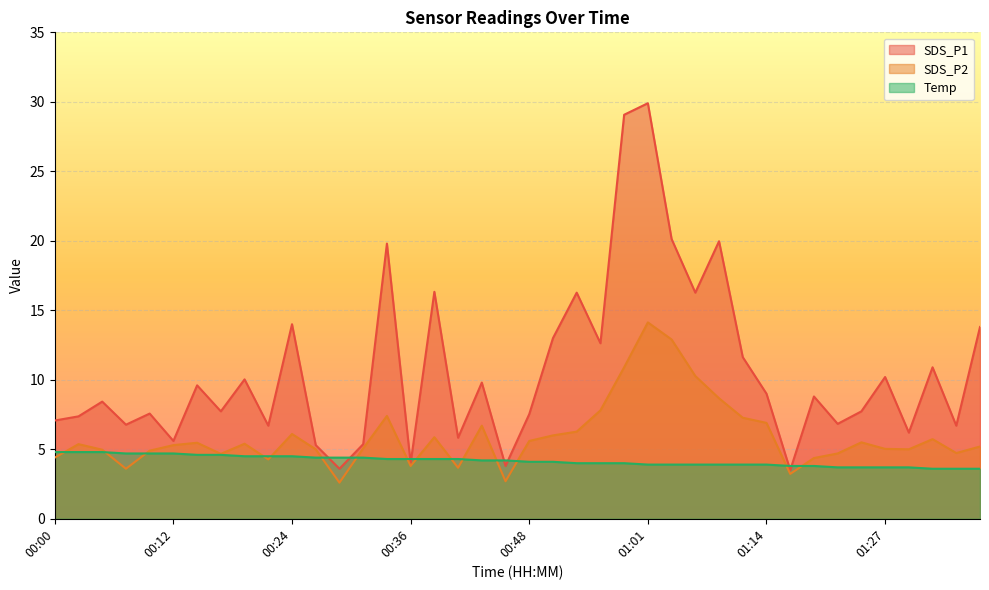

What is the difference between the highest and lowest values at 00:12?

0.9